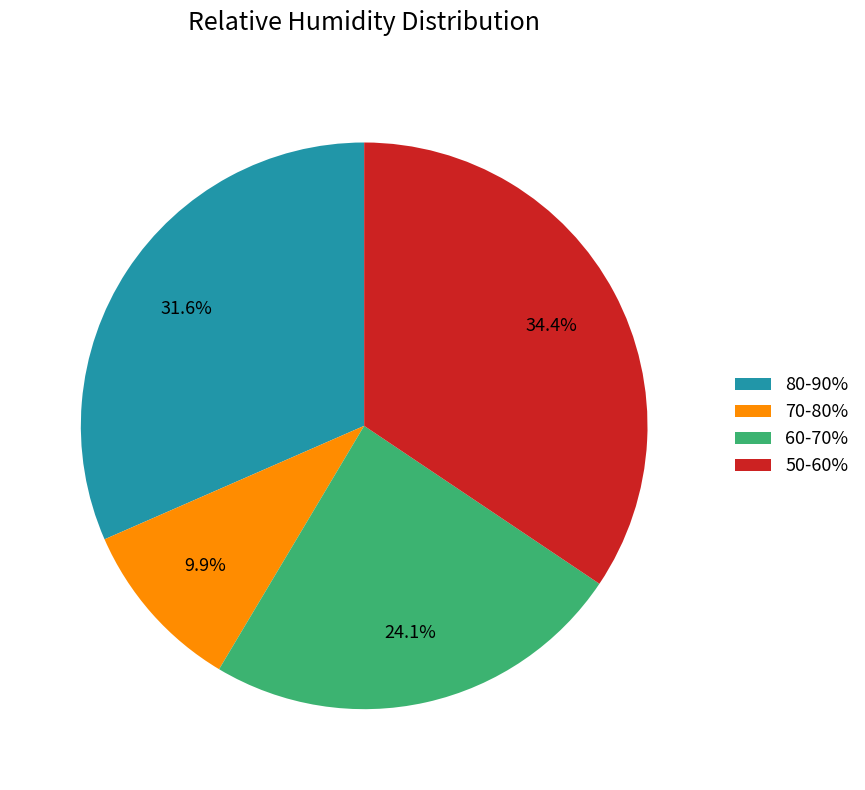

What is the ratio of the value at 80-90% to the value at 70-80%?

3.2